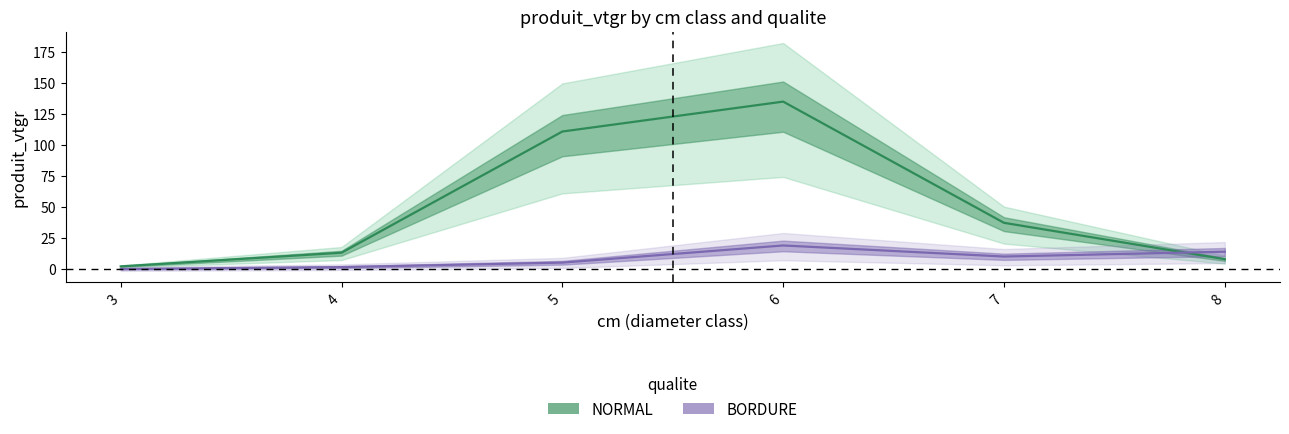

The NORMAL series shows 111.0 at 5. True or false?

True